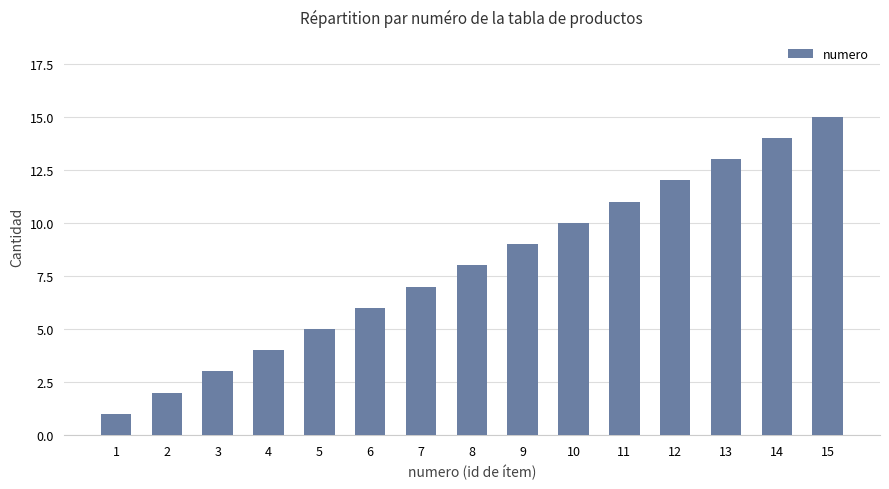

Is it true that the value at 6 is 1?

False